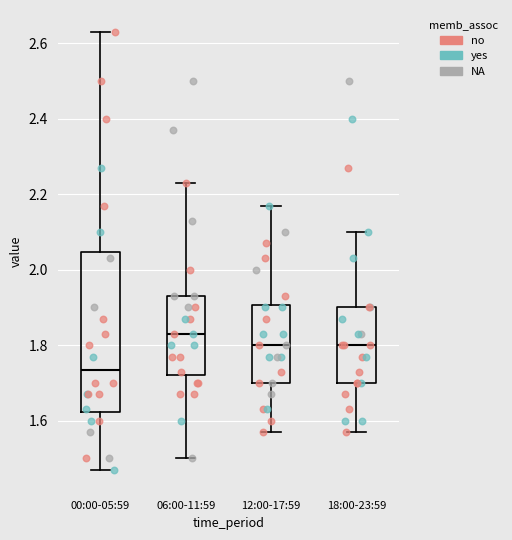

Comparing the boxes themselves (not the whiskers), which one is the tallest?

00:00-05:59